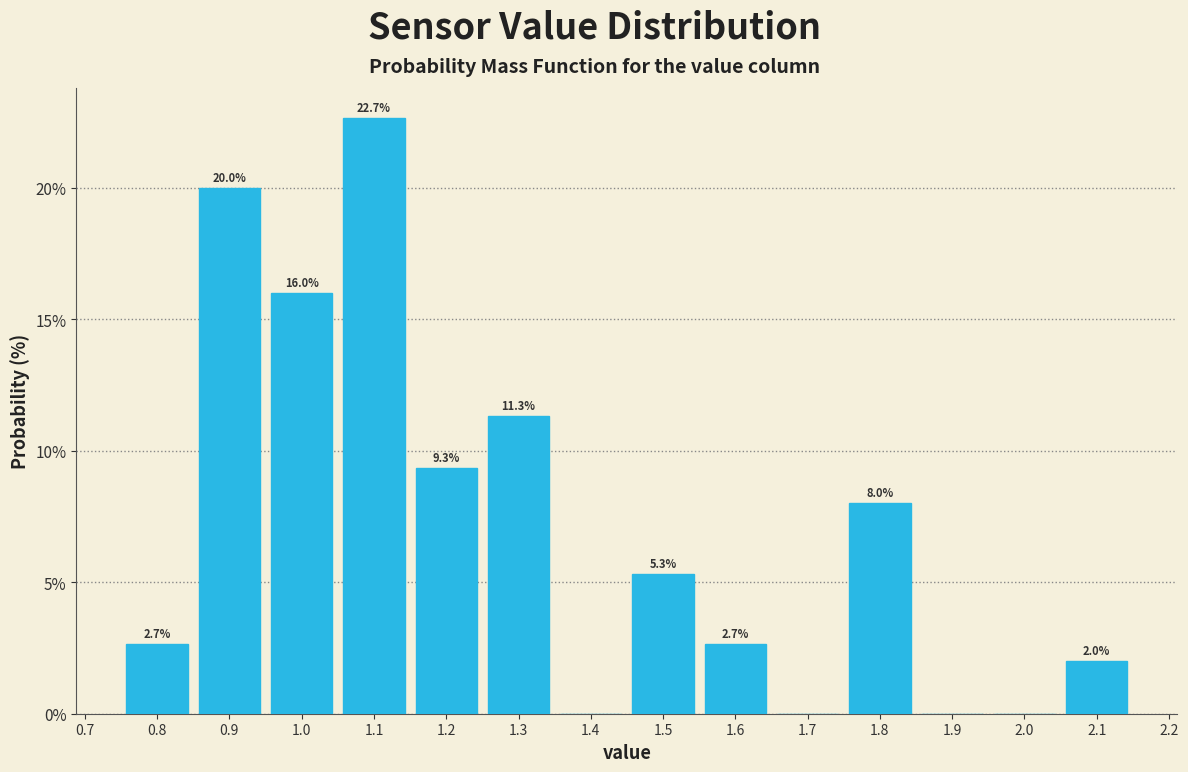

Which range on the x-axis has the tallest bar?

1.05 to 1.15